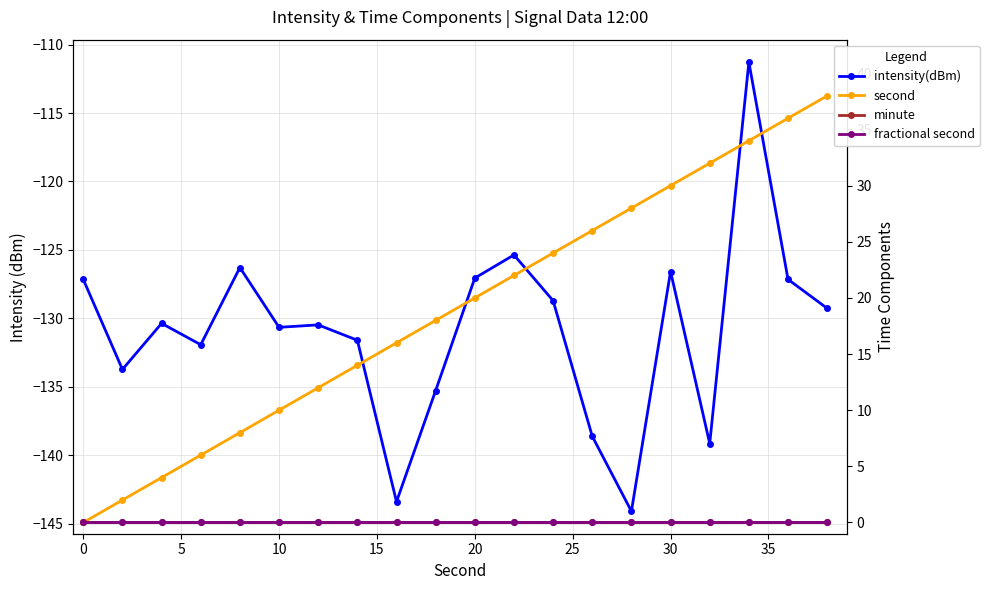

The value of minute at 20 is 0.0. True or false?

True